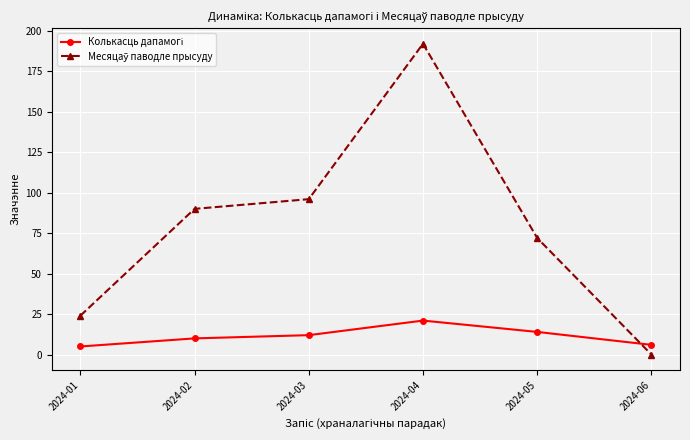

At how many categories does at least one series exceed 86?

3